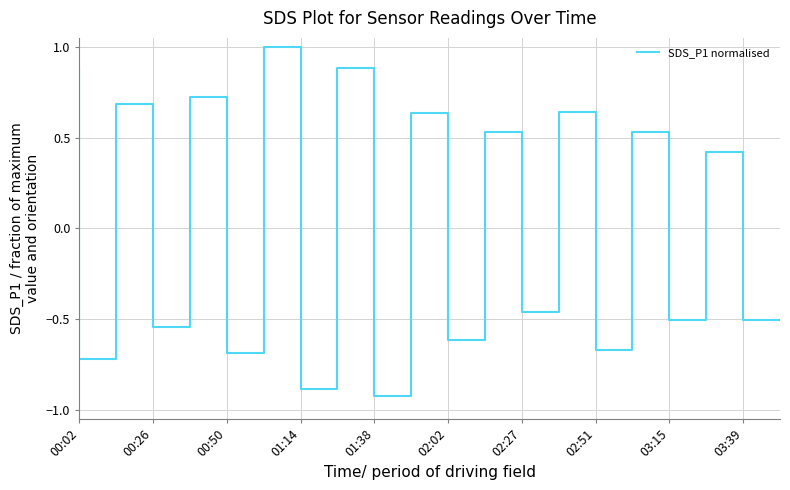

What is the greatest value displayed?

1.0